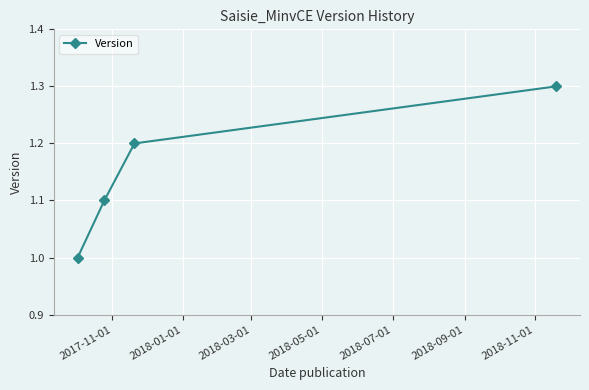

What is the greatest value displayed?

1.3